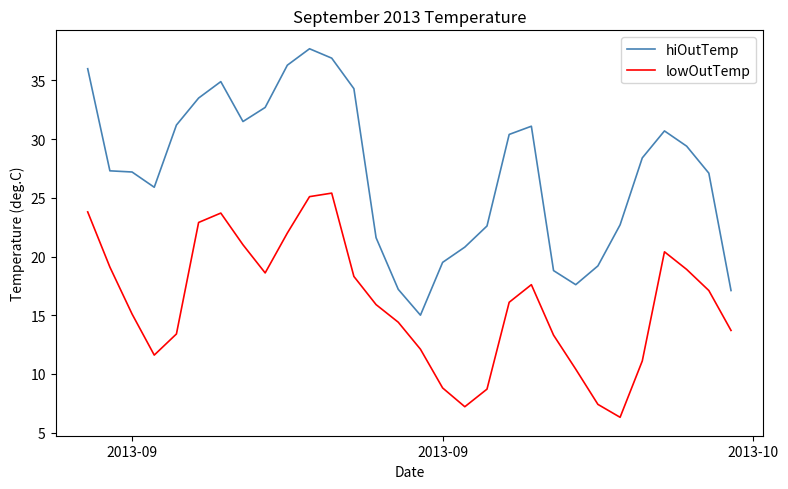

Rank the series by their maximum value, from lowest to highest.

lowOutTemp, hiOutTemp